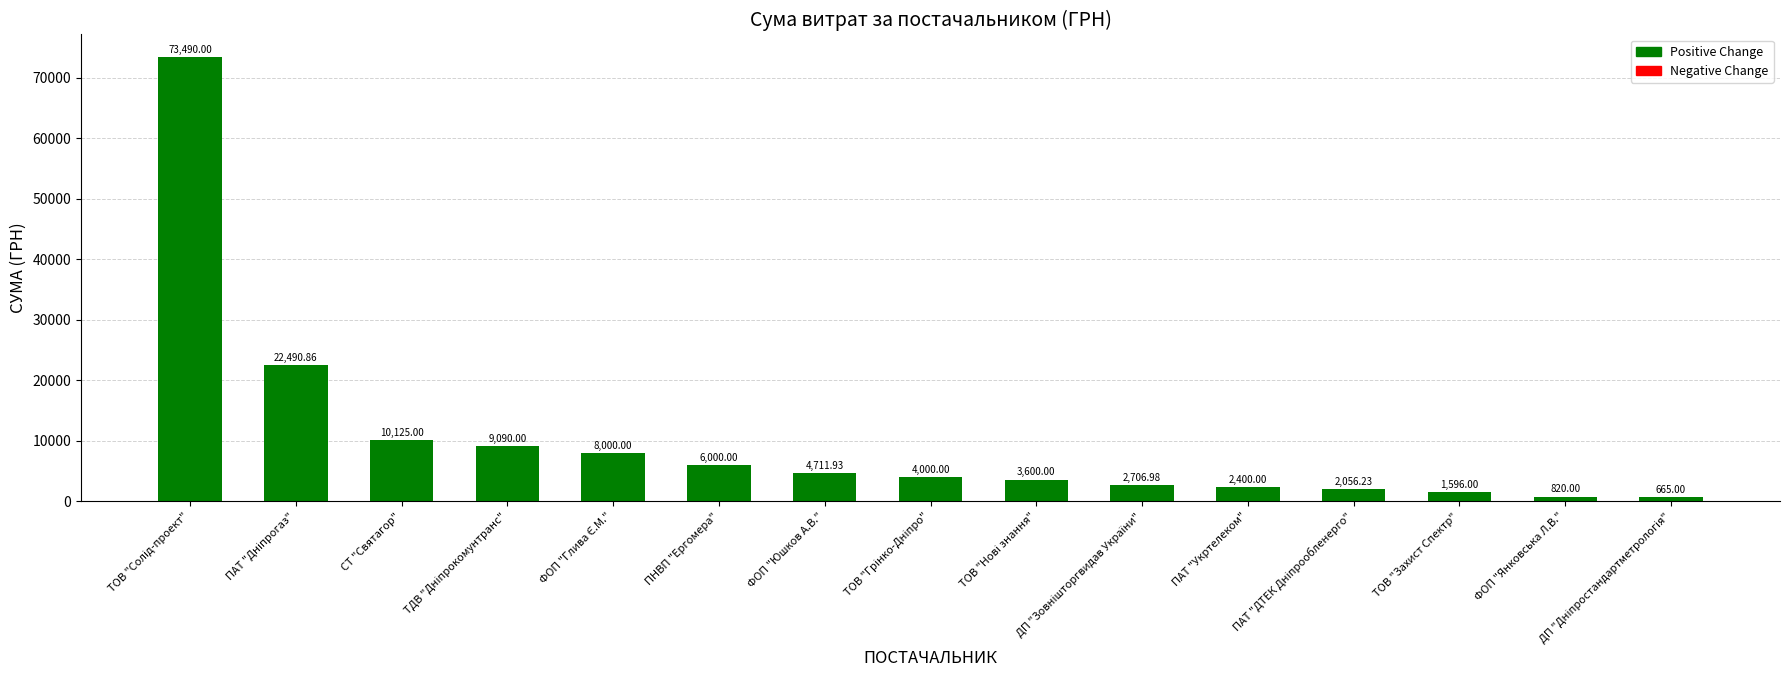

Reading right to left, what are all the values shown in this chart?

665.0	820.0	1596.0	2056.2	2400.0	2707.0	3600.0	4000.0	4711.9	6000.0	8000.0	9090.0	10125.0	22490.9	73490.0